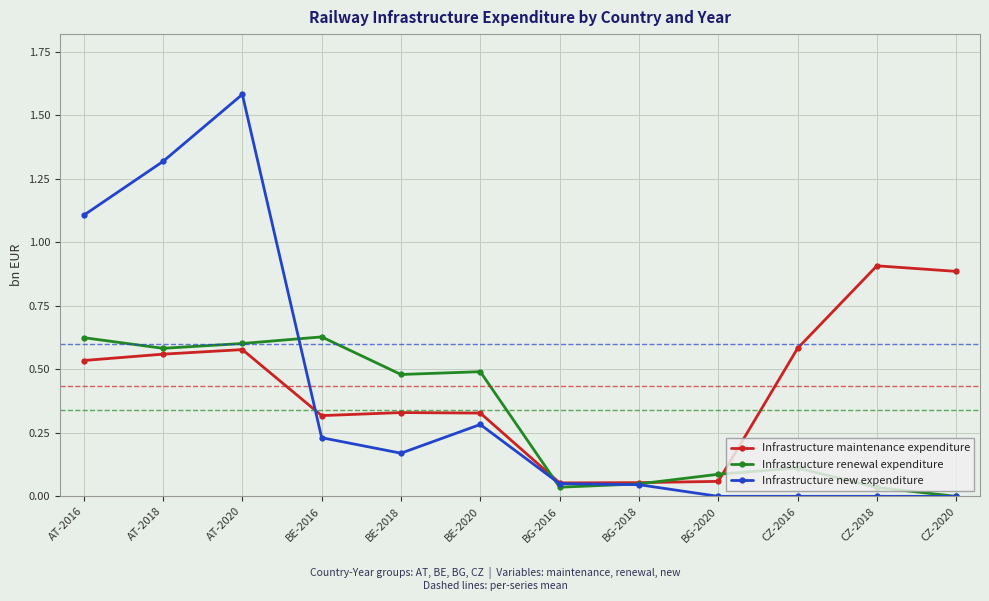

What is the greatest value displayed?

1.6